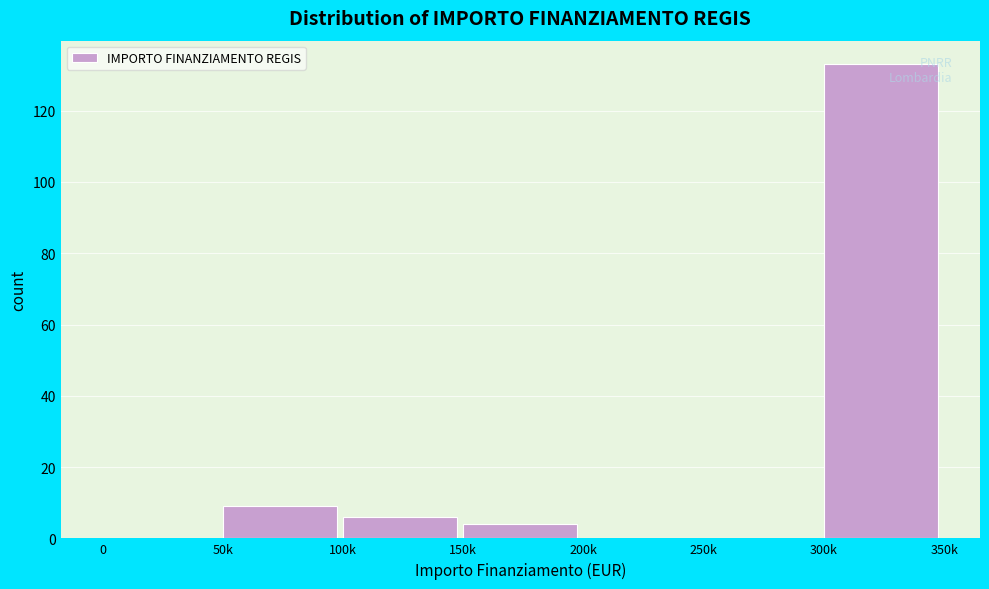

Reading left to right, what are all the values shown in this chart?

0=0	50k=9	100k=6	150k=4	200k=0	250k=0	300k=133